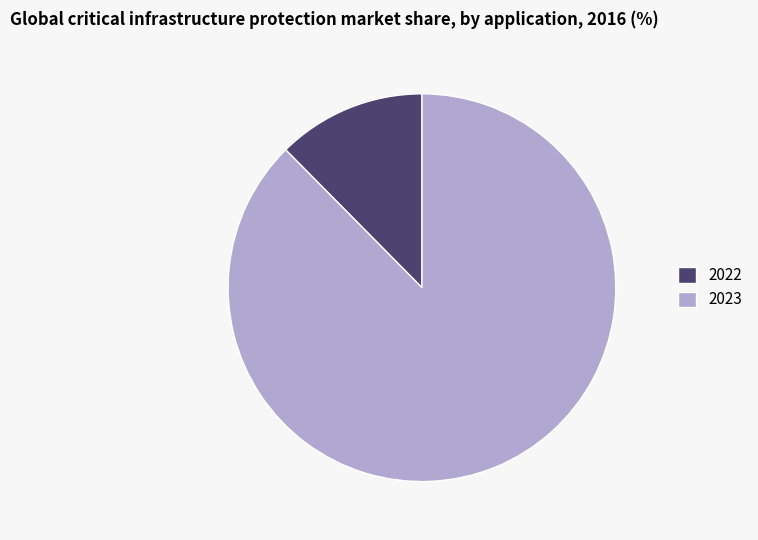

Is there any slice that represents more than half of the pie?

Yes